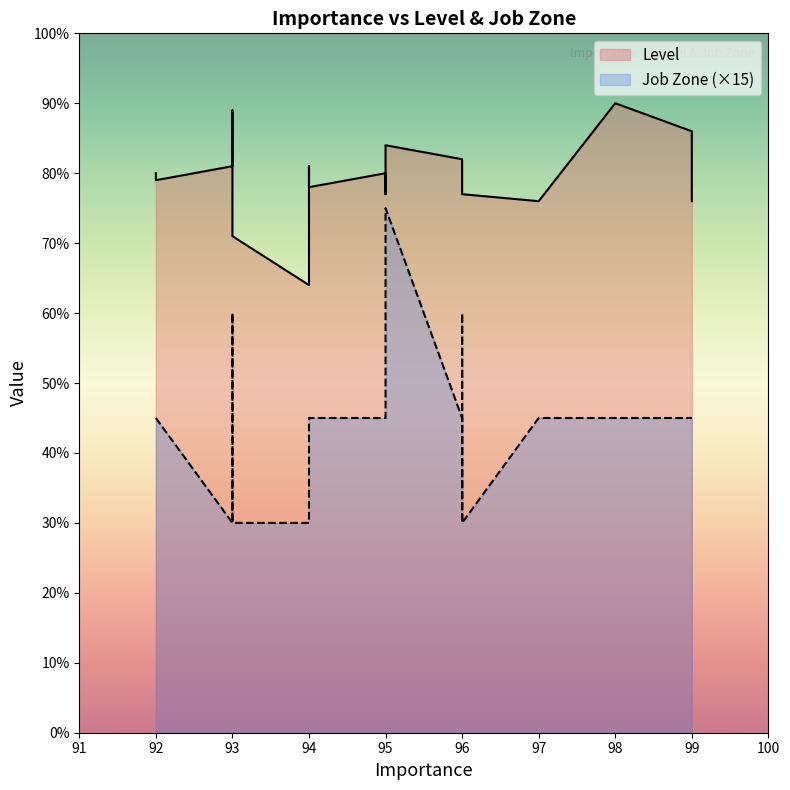

Which has a higher value, 95 or 97?

95